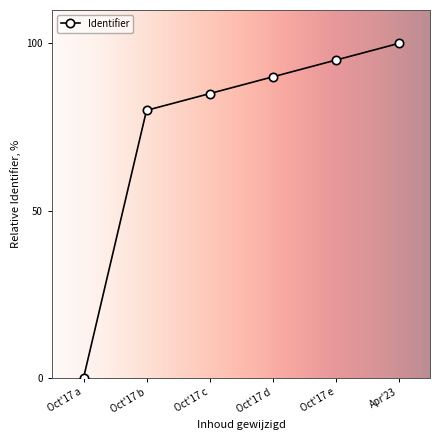

Does the chart display data point markers on the line(s)?

Yes